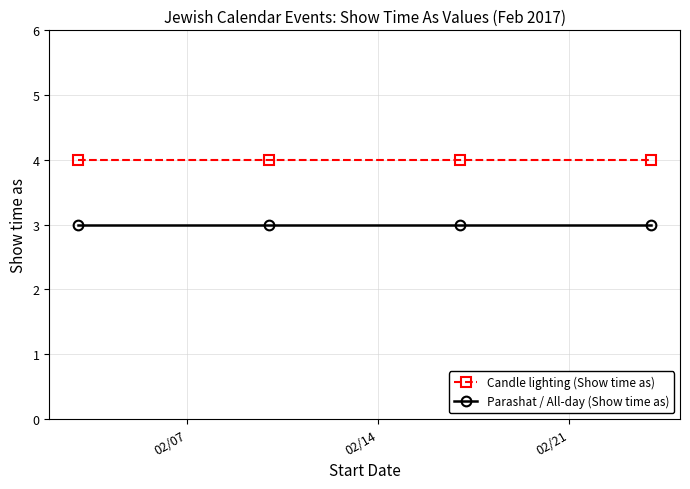

What is the sum of all Parashat / All-day (Show time as) values?

12